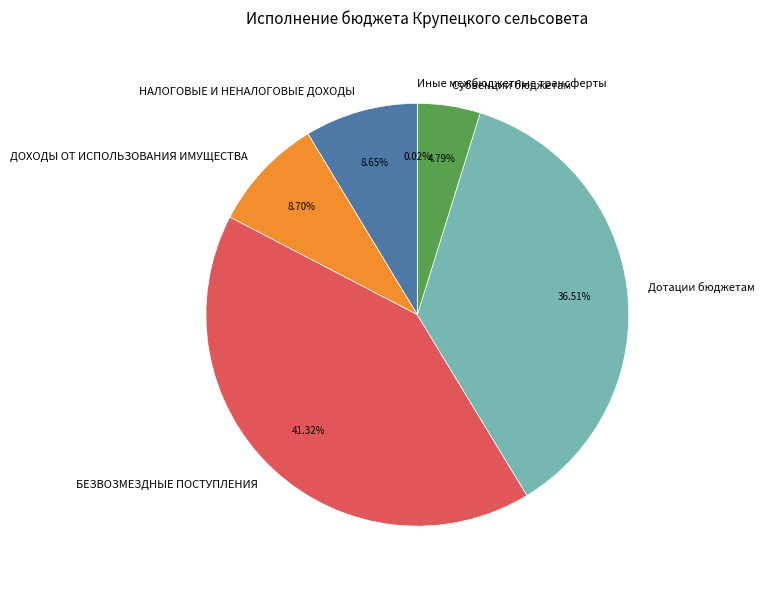

To the nearest percent, what is the difference between the ДОХОДЫ ОТ ИСПОЛЬЗОВАНИЯ ИМУЩЕСТВА and БЕЗВОЗМЕЗДНЫЕ ПОСТУПЛЕНИЯ slice percentages?

33%